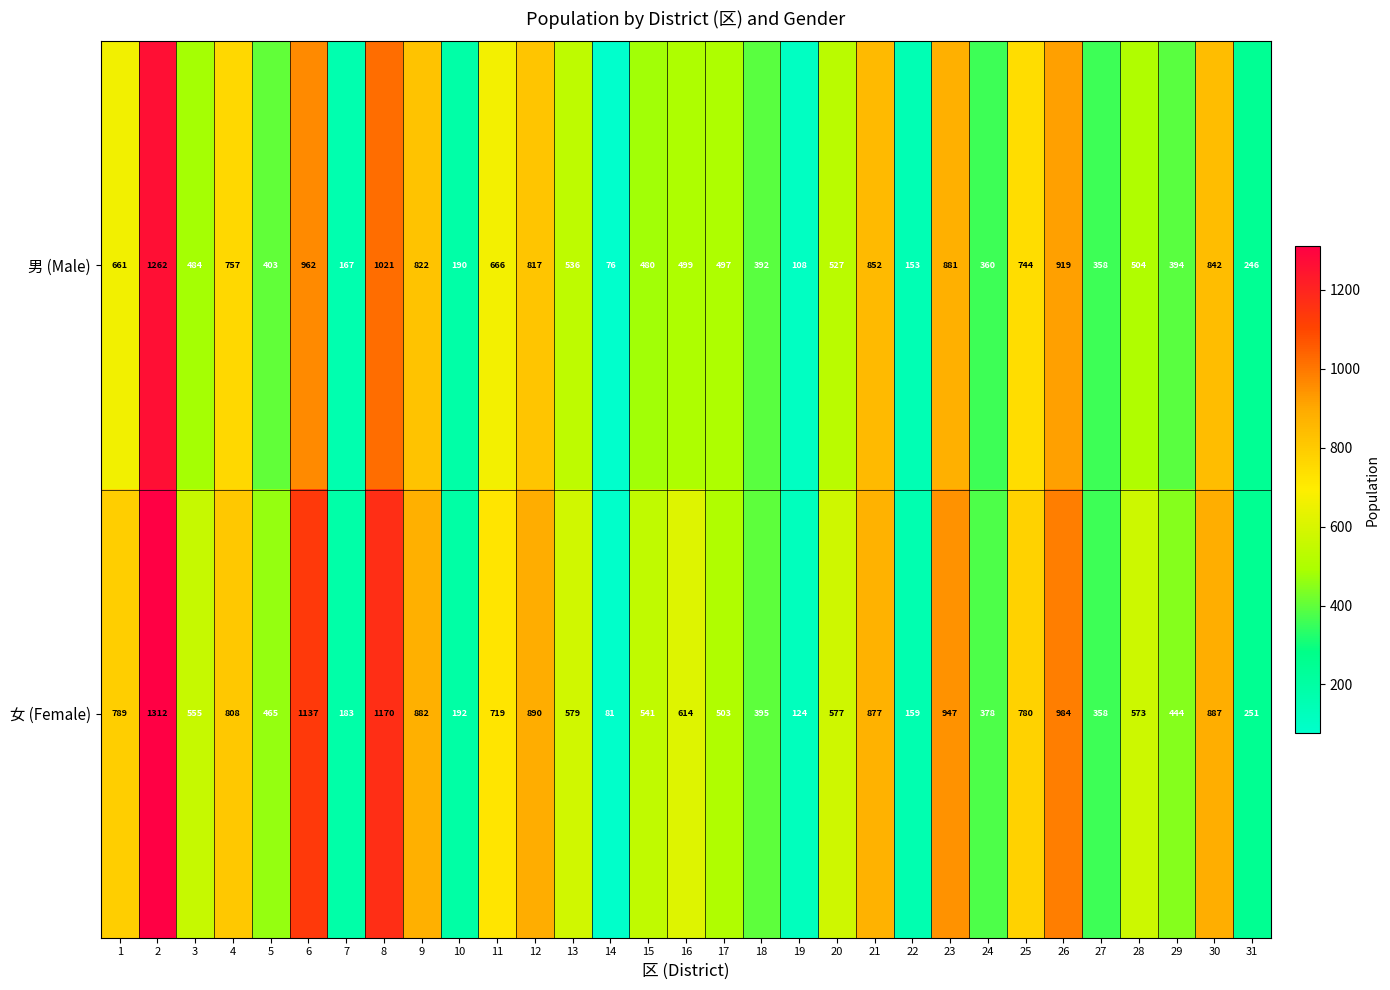

What value does the 男 (Male) series have at 18, to the nearest 50?

400